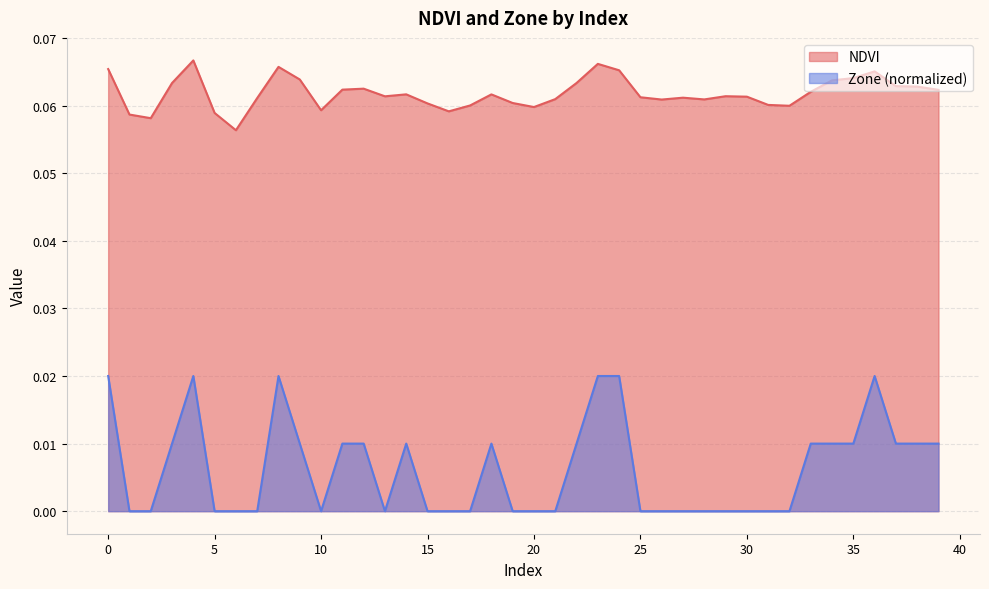

What is the value of the NDVI point at the 25th from the left?

0.1